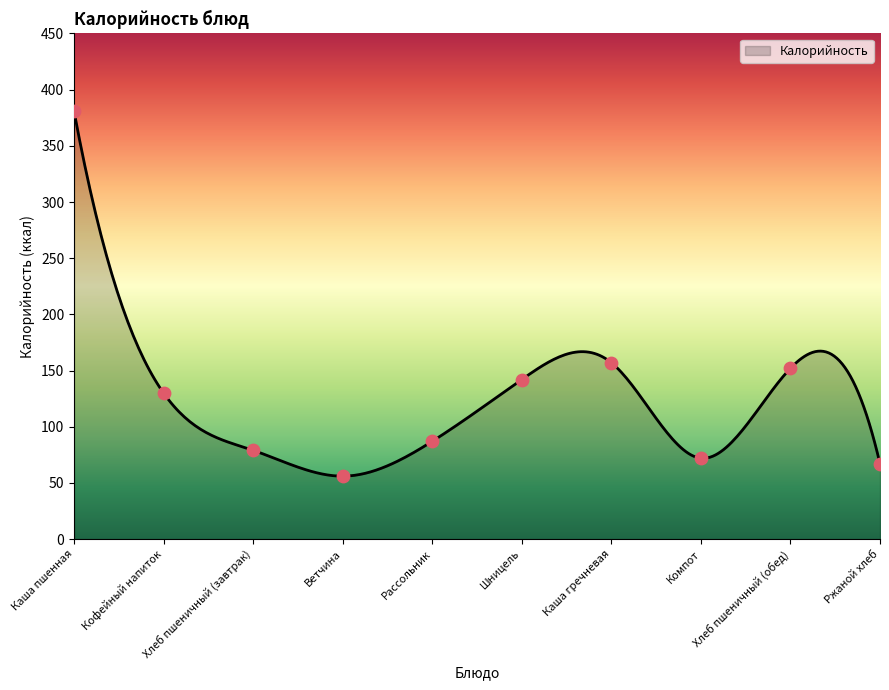

What is the ratio of the value at Шницель to the value at Ржаной хлеб?

2.1